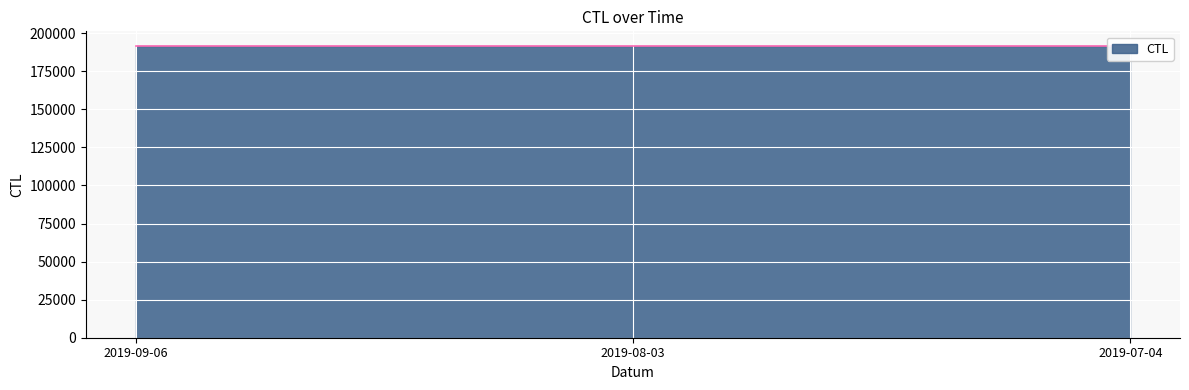

At which label does the data first exceed 191317?

2019-09-06